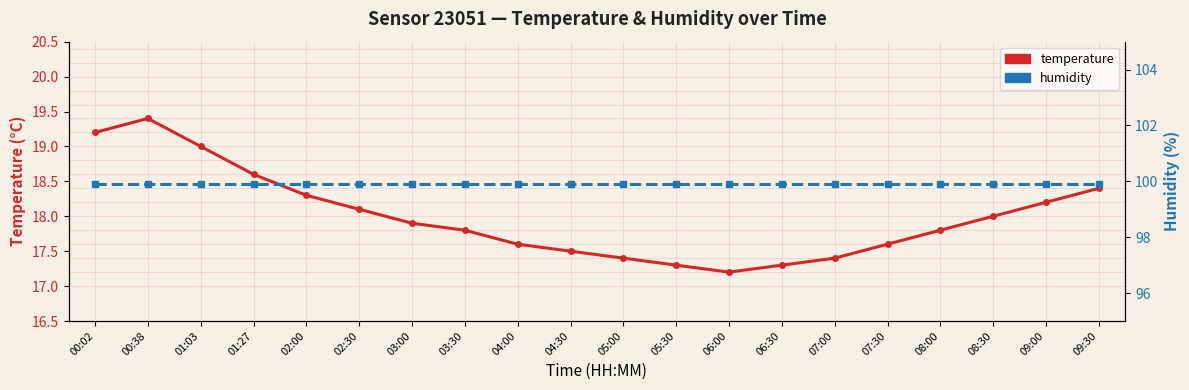

How many series are shown in this chart?

2